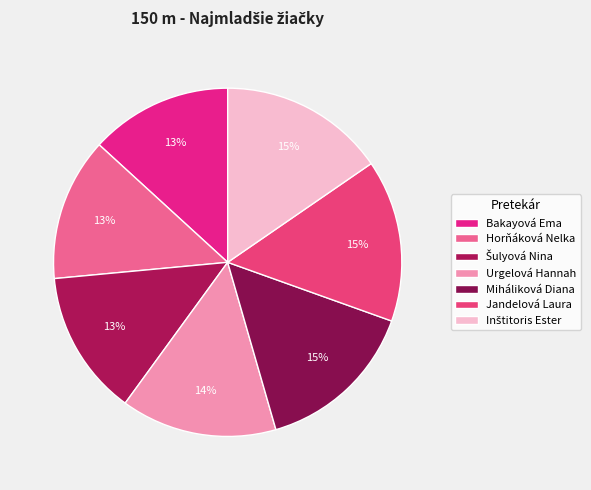

What percentage is the Inštitoris Ester slice, to the nearest percent?

15%